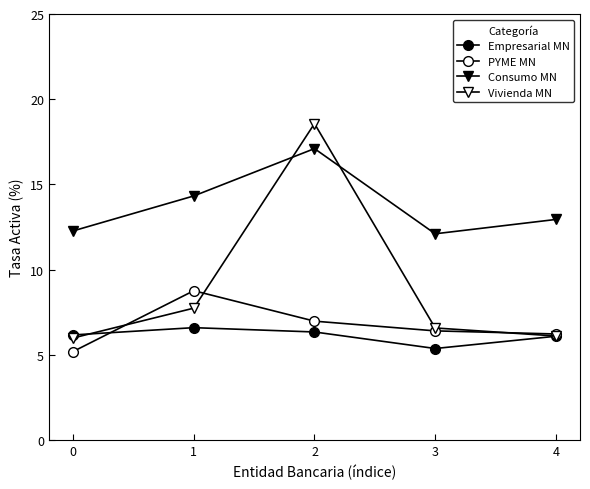

What is the difference between the highest and lowest values at 2?

12.2